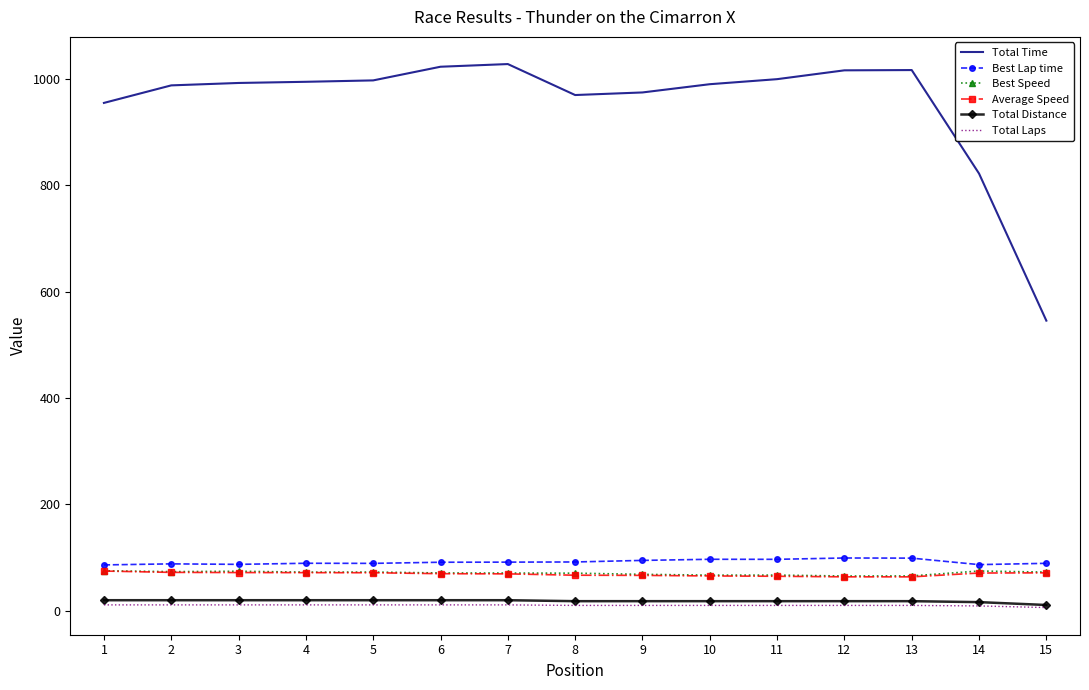

Which series has the widest spread of values?

Total Time